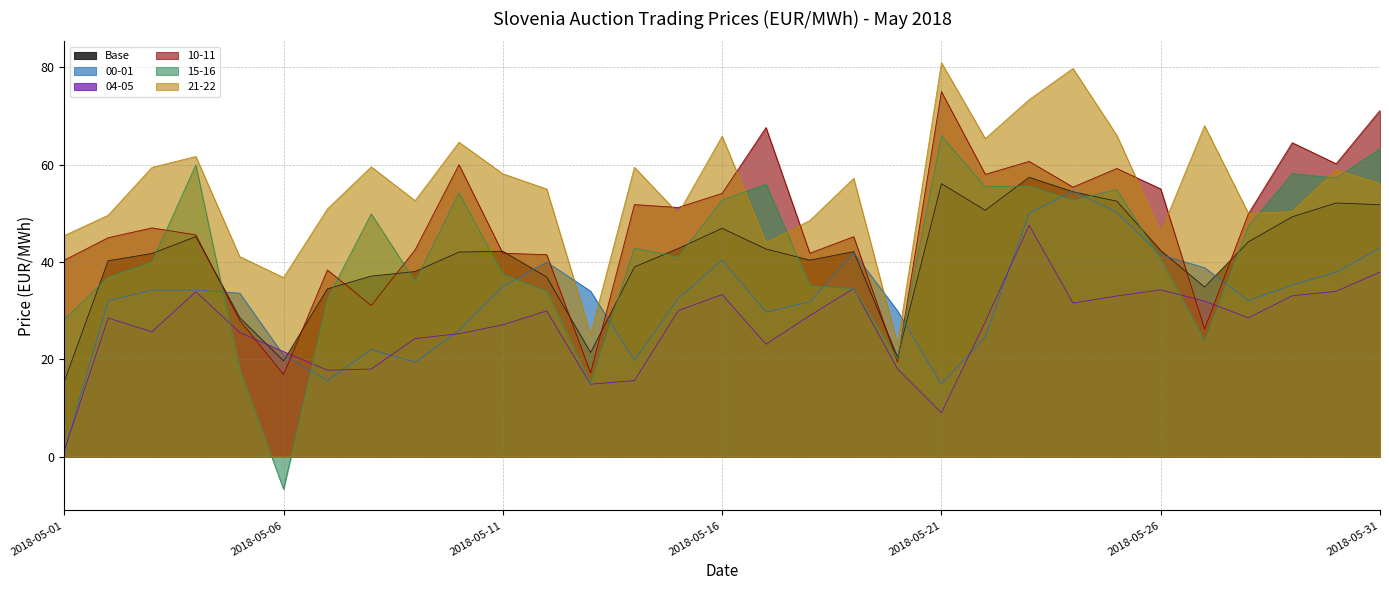

At which category does Base reach its first local valley?

2018-05-06